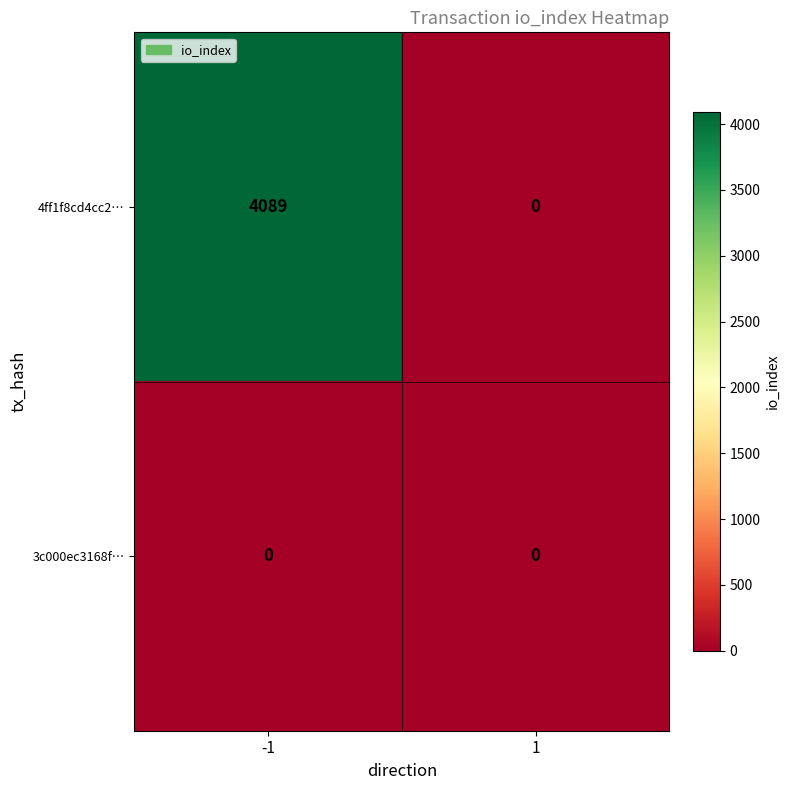

At how many categories does at least one series exceed 2775?

1